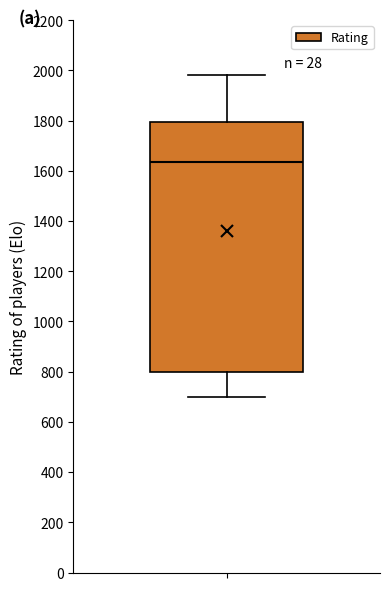

Where does the upper whisker of the box end on the y-axis? The values are not printed on the chart, so give them approximately, as read against the axis.

1980